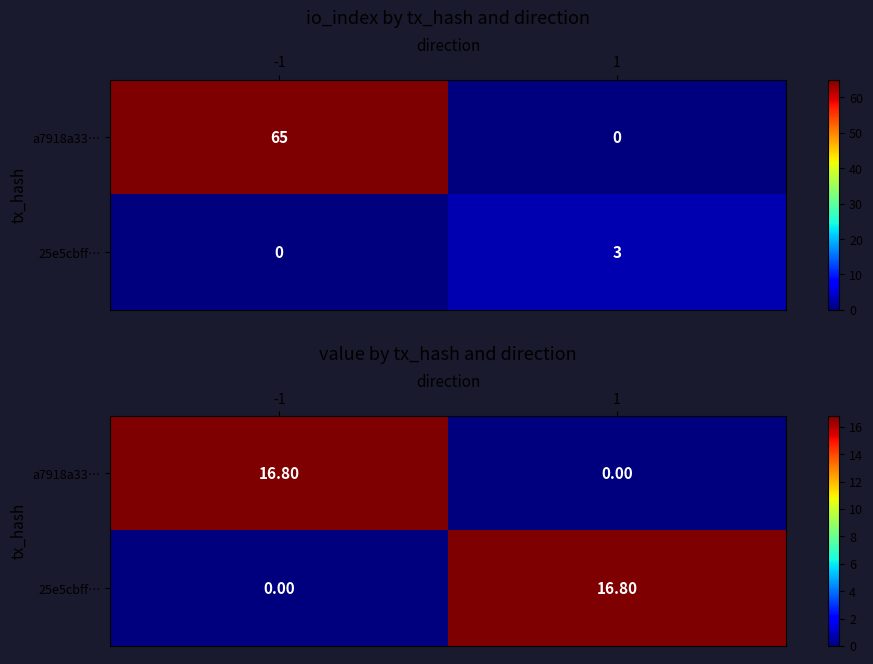

At which label does a7918a33… reach its minimum?

1